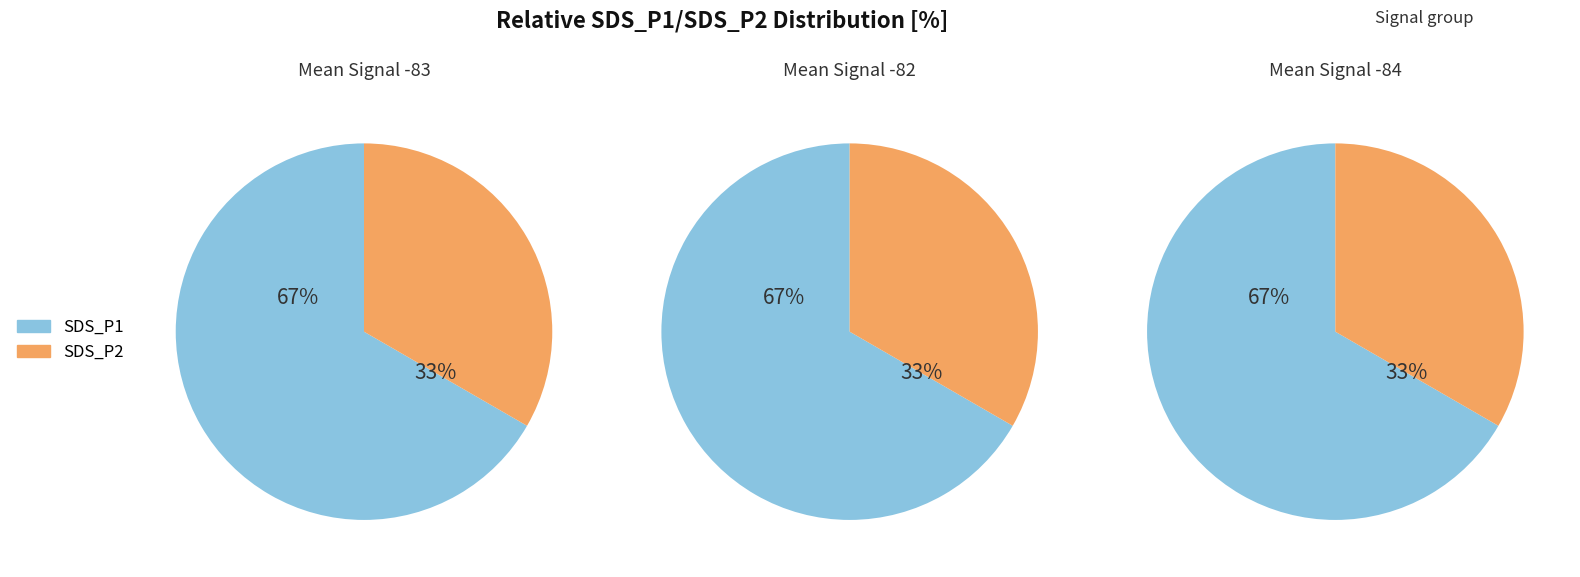

Is 15 the majority of the pie?

No